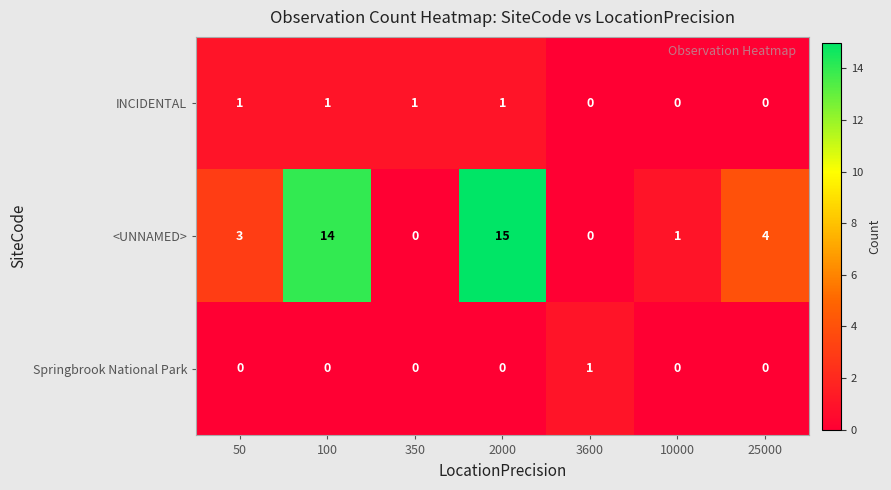

Which series has the largest total across all categories?

<UNNAMED>